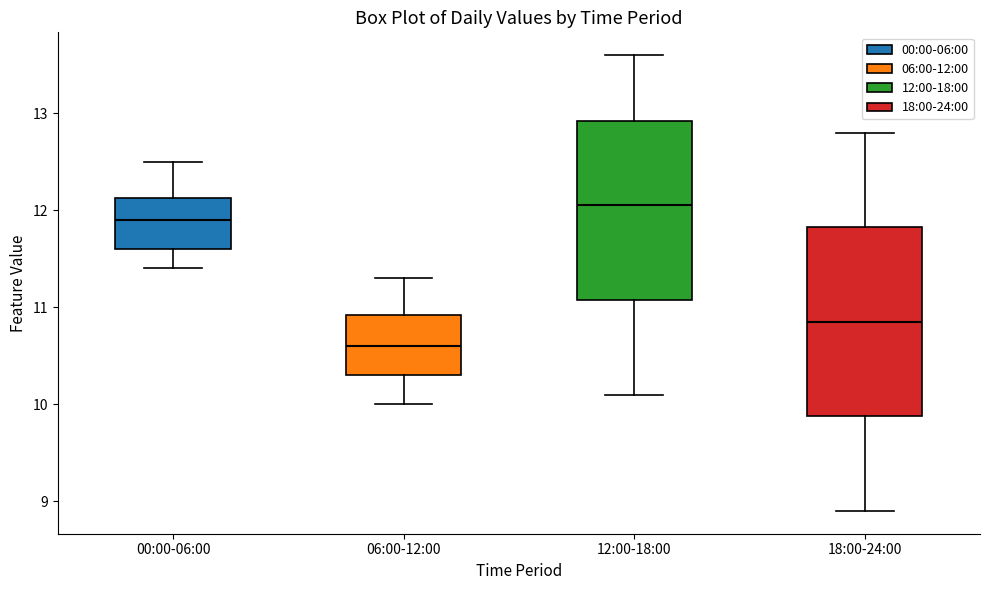

Where does the median line of the box for 12:00-18:00 sit on the y-axis? The values are not printed on the chart, so give them approximately, as read against the axis.

12.1